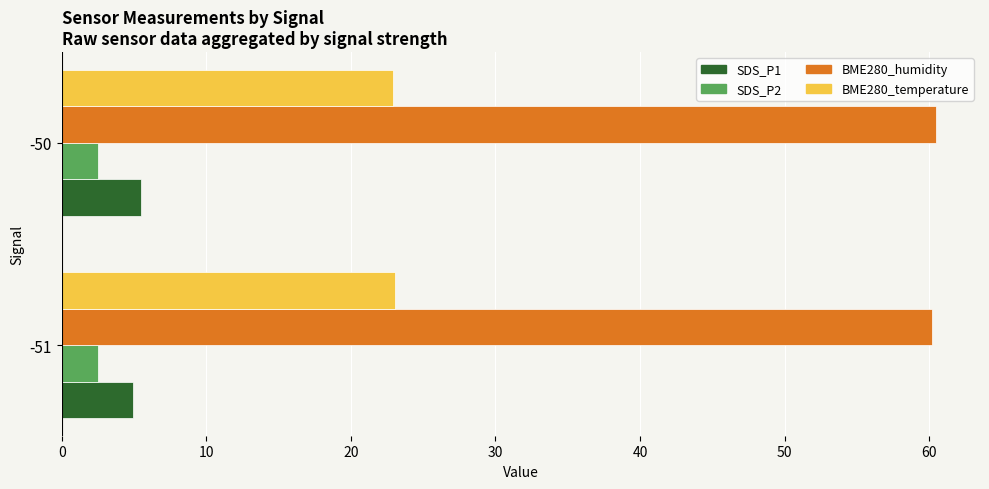

What is the average value of the SDS_P1 series?

5.2